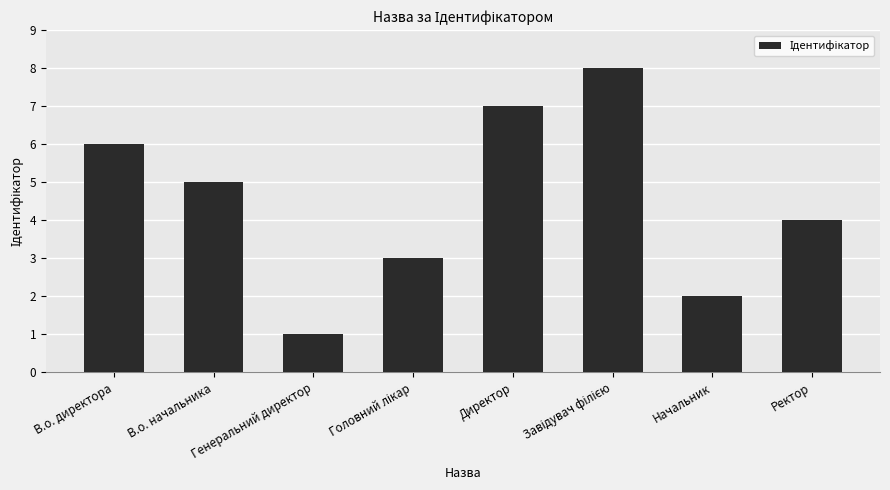

Between Начальник and Ректор, which is larger?

Ректор